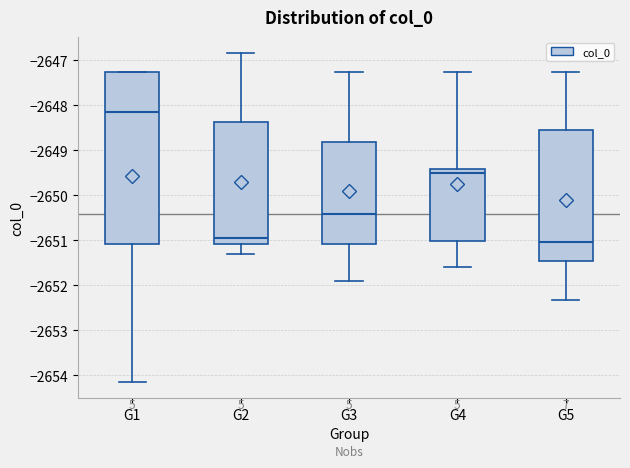

Reading left to right, read every box against the y-axis: the position of its median line, the range the box covers, and the ends of its whiskers. The values are not printed on the chart, so give them approximately, as read against the axis.

G1: median -2648.2, box -2651.1 to -2647.3, whiskers -2654.1 to -2647.3
G2: median -2650.9, box -2651.1 to -2648.4, whiskers -2651.3 to -2646.8
G3: median -2650.4, box -2651.1 to -2648.8, whiskers -2651.9 to -2647.3
G4: median -2649.5, box -2651.0 to -2649.4, whiskers -2651.6 to -2647.3
G5: median -2651.0, box -2651.5 to -2648.6, whiskers -2652.3 to -2647.3